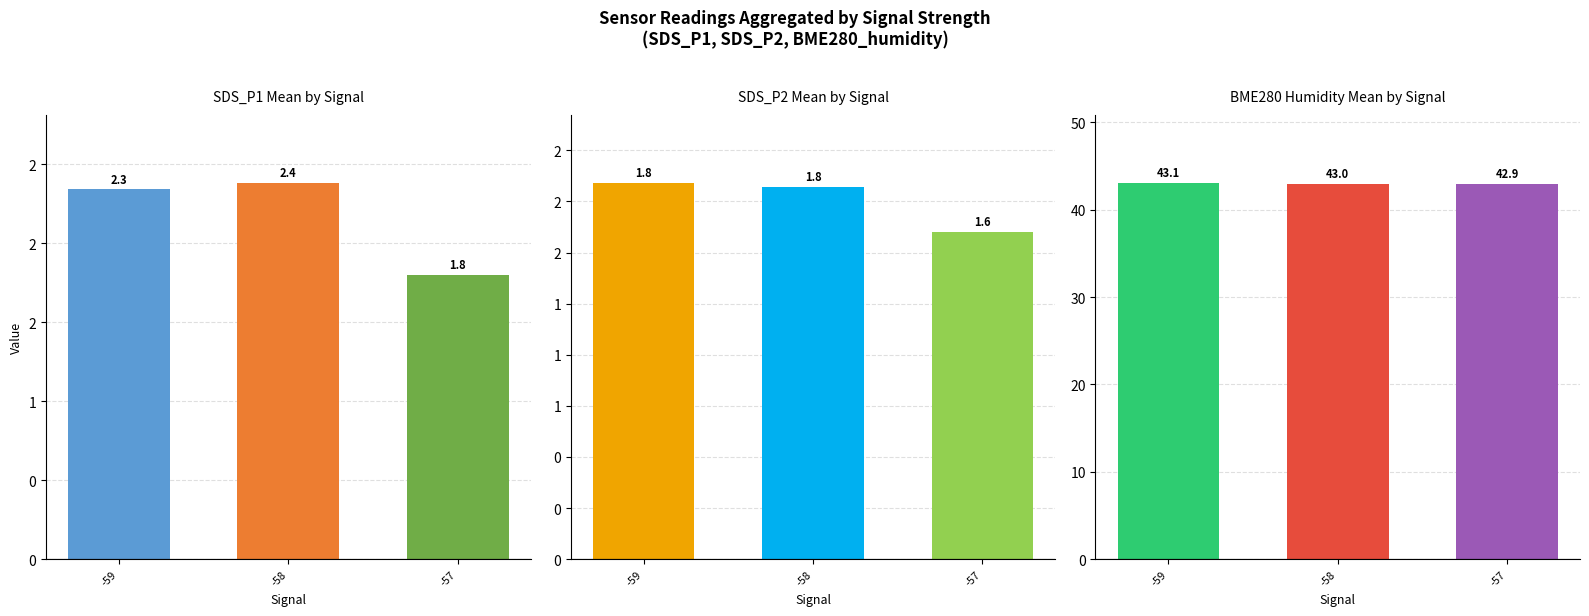

How many distinct data groups are displayed?

3